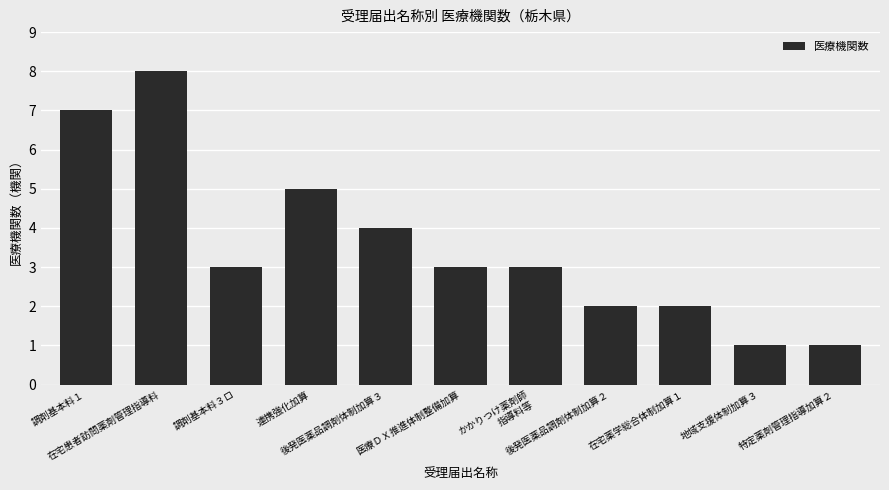

What is the difference between the maximum and minimum values?

7